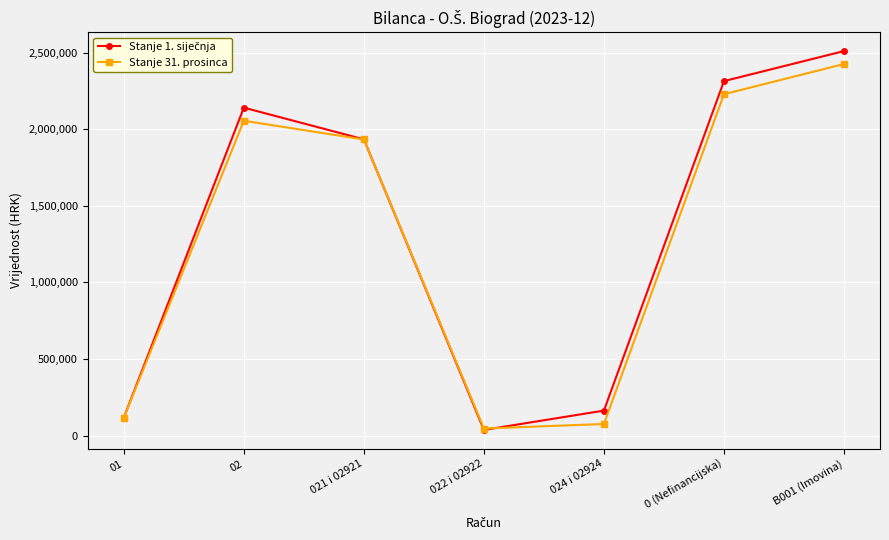

True or false: Stanje 31. prosinca has more than 0 points higher than both neighbors.

True